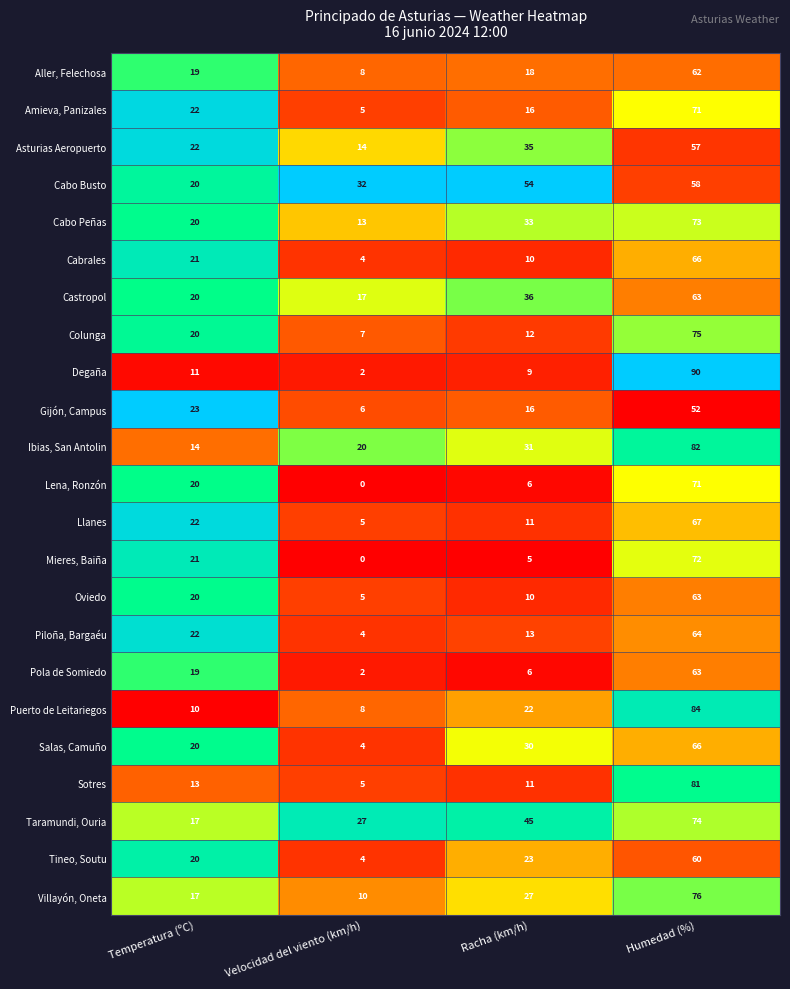

What is the greatest value displayed?

90